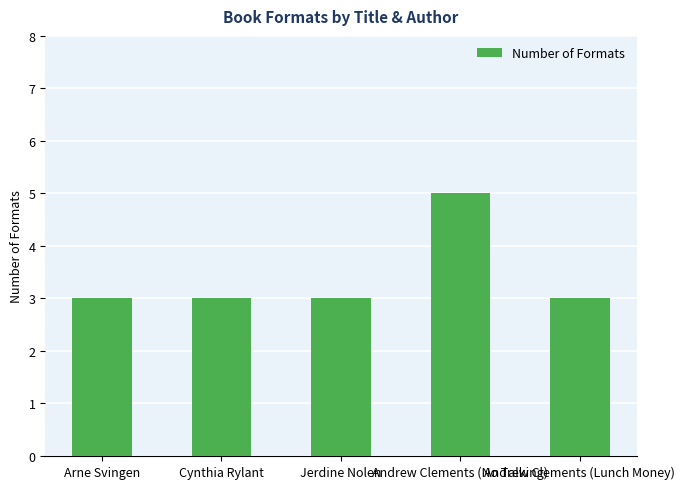

How many distinct data groups are displayed?

1